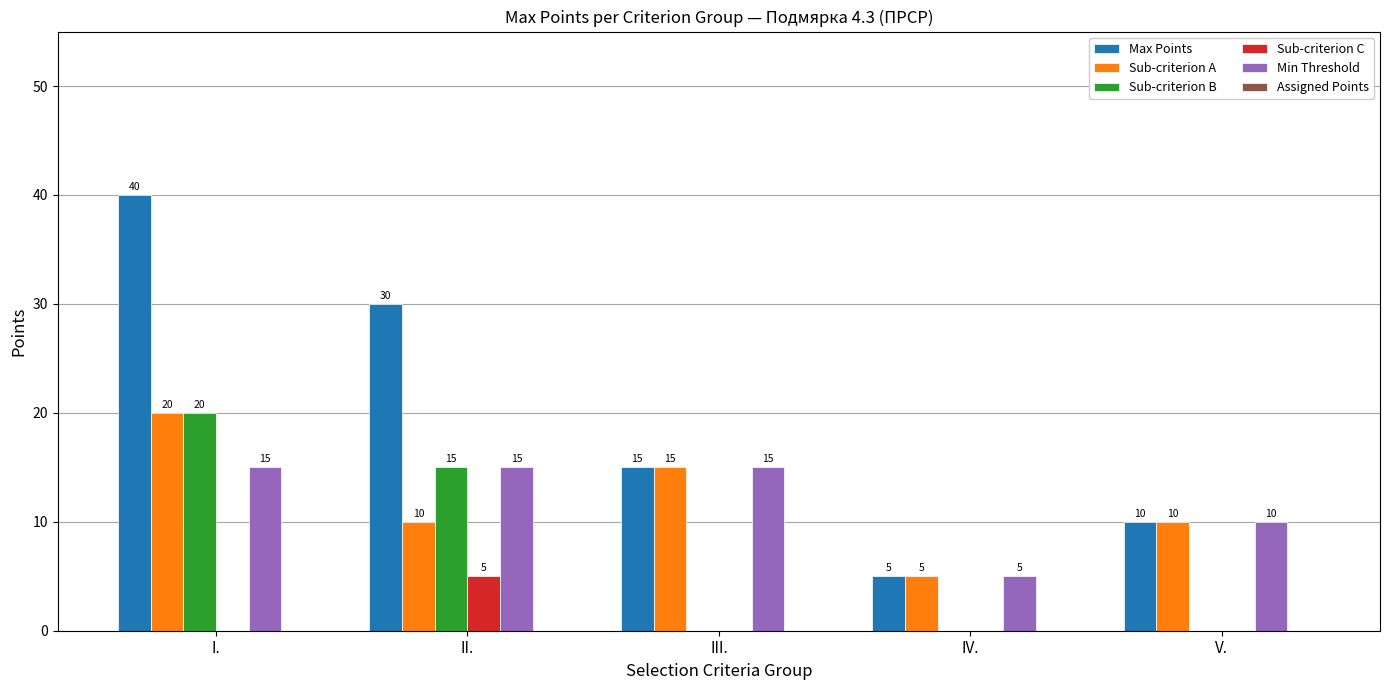

How many groups of bars are there?

5